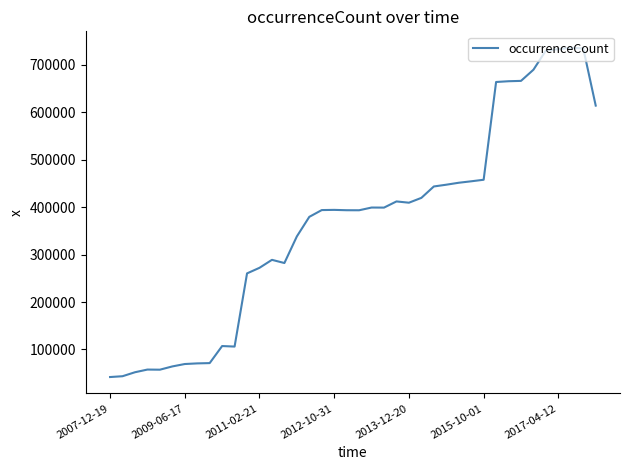

What is the difference between the maximum and minimum values?

694310